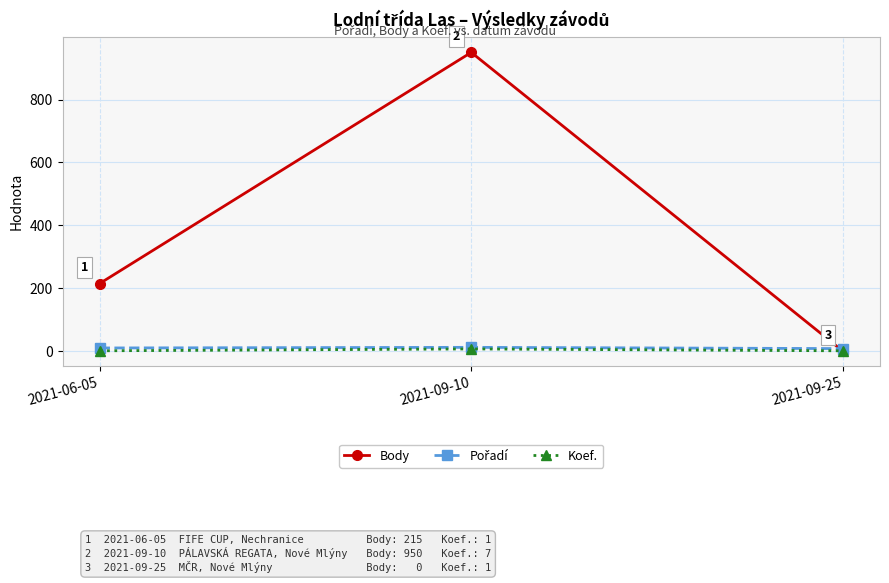

True or false: Koef. has a value of 1 at 2021-06-05.

True